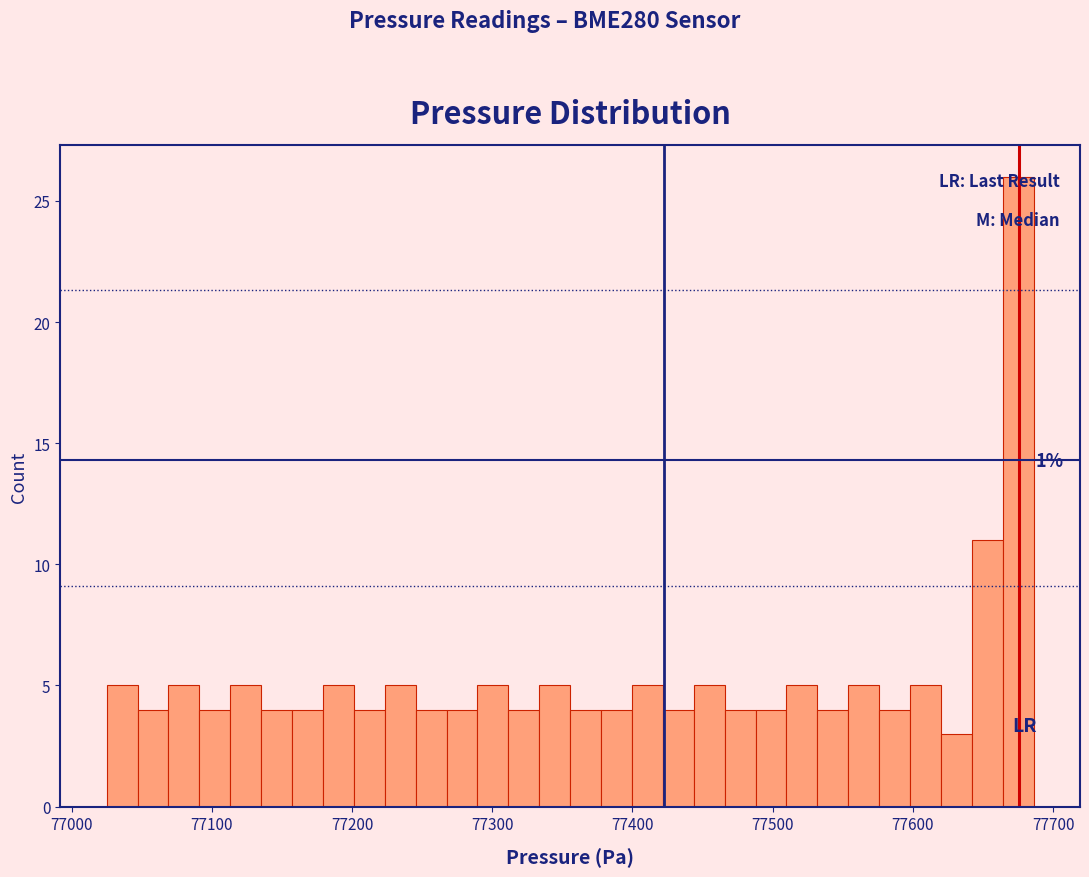

Read against the x-axis, roughly where is the centre of the tallest bar?

77680